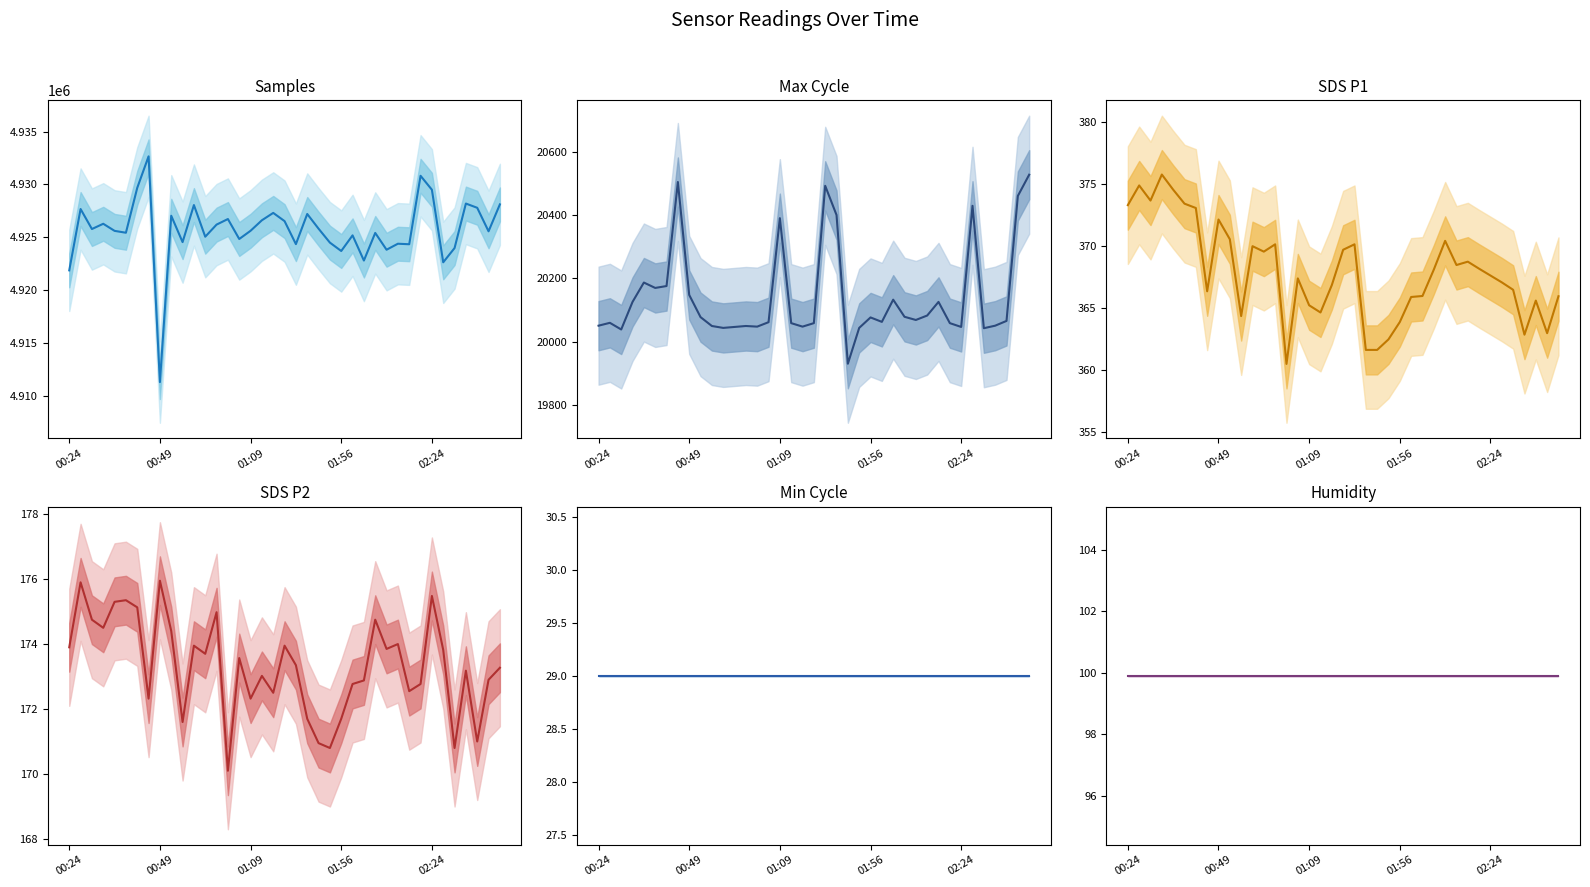

Reading right to left, transcribe all the data shown in this chart.

Samples: 4928115.0	4925572.0	4927793.0	4928193.0	4923988.0	4922642.0	4929498.0	4930816.0	4924349.0	4924398.0	4923831.0	4925418.0	4922809.0	4925188.0	4923711.0	4924503.0	4925818.0	4927208.0	4924360.0	4926533.0	4927310.0	4926615.0	4925622.0	4924845.0	4926731.0	4926205.0	4925061.0	4928051.0	4924550.0	4927040.0	4911324.0	4932654.0	4929677.0	4925436.0	4925613.0	4926283.0	4925787.0	4927676.0	4921882.0
Max_cycle: 20527.0	20460.0	20066.0	20051.0	20043.0	20429.0	20047.0	20059.0	20126.0	20083.0	20069.0	20079.0	20133.0	20063.0	20077.0	20044.0	19931.0	20400.0	20492.0	20059.0	20048.0	20059.0	20390.0	20062.0	20048.0	20050.0	20047.0	20044.0	20050.0	20078.0	20148.0	20504.0	20176.0	20170.0	20187.0	20126.0	20039.0	20060.0	20051.0
SDS_P1: 366.0	363.0	365.6	362.9	366.5	367.1	367.6	368.2	368.8	368.5	370.4	368.1	366.0	365.9	363.9	362.5	361.6	361.6	370.2	369.7	366.9	364.7	365.2	367.4	360.5	370.2	369.6	370.0	364.4	370.6	372.2	366.4	373.1	373.4	374.6	375.8	373.7	374.9	373.3
SDS_P2: 173.3	172.9	171.0	173.2	170.8	173.8	175.5	172.8	172.6	174.0	173.8	174.8	172.9	172.8	171.7	170.8	170.9	171.7	173.3	173.9	172.5	173.0	172.3	173.6	170.1	175.0	173.7	173.9	171.6	174.4	175.9	172.3	175.1	175.3	175.3	174.5	174.8	175.9	173.9
Min_cycle: 29.0	29.0	29.0	29.0	29.0	29.0	29.0	29.0	29.0	29.0	29.0	29.0	29.0	29.0	29.0	29.0	29.0	29.0	29.0	29.0	29.0	29.0	29.0	29.0	29.0	29.0	29.0	29.0	29.0	29.0	29.0	29.0	29.0	29.0	29.0	29.0	29.0	29.0	29.0
Humidity: 99.9	99.9	99.9	99.9	99.9	99.9	99.9	99.9	99.9	99.9	99.9	99.9	99.9	99.9	99.9	99.9	99.9	99.9	99.9	99.9	99.9	99.9	99.9	99.9	99.9	99.9	99.9	99.9	99.9	99.9	99.9	99.9	99.9	99.9	99.9	99.9	99.9	99.9	99.9